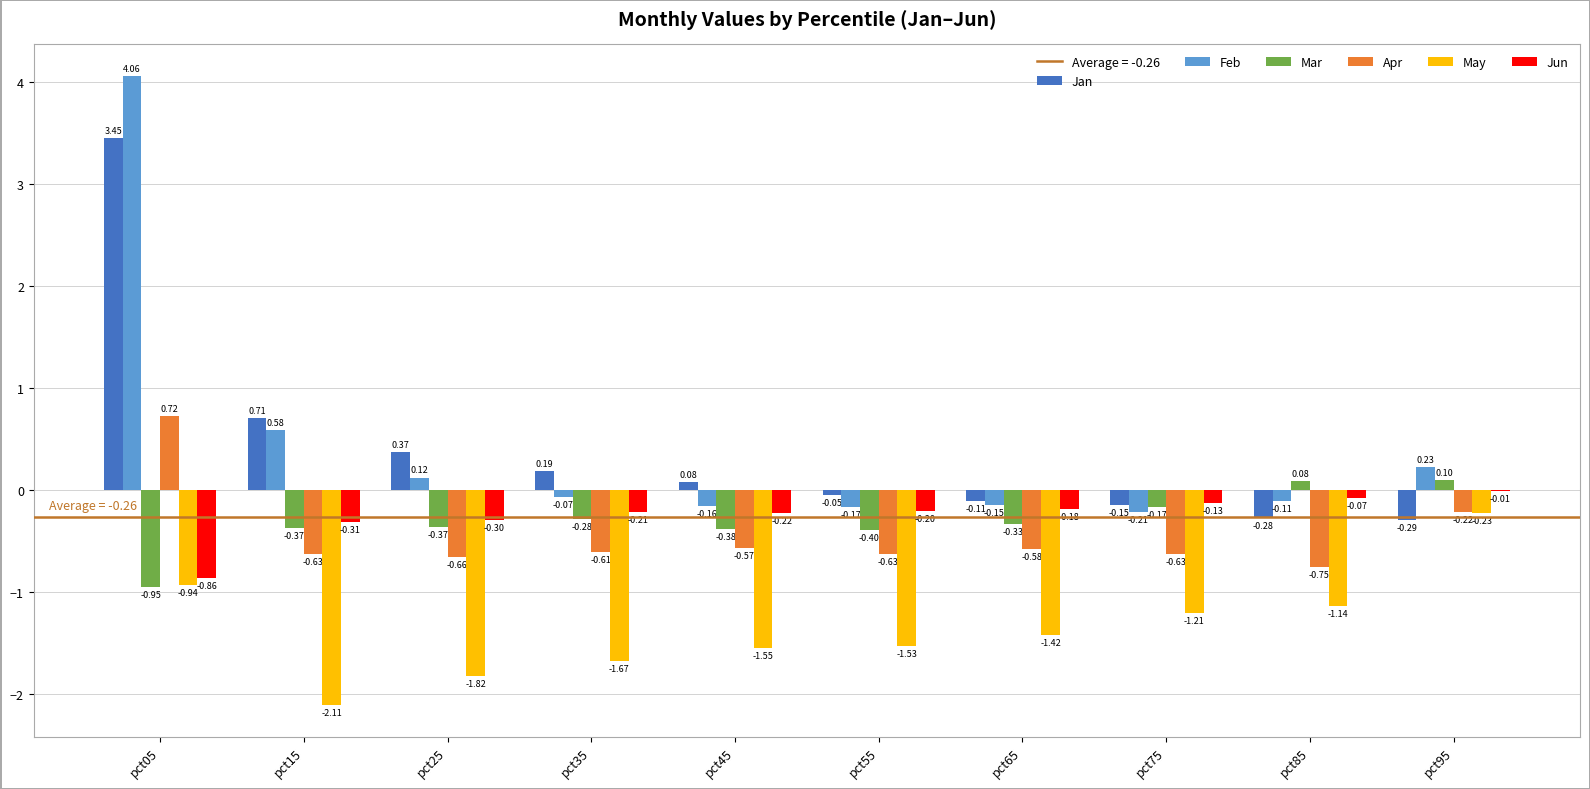

Is the value of Jan at pct75 greater than the value of May at pct05?

Yes